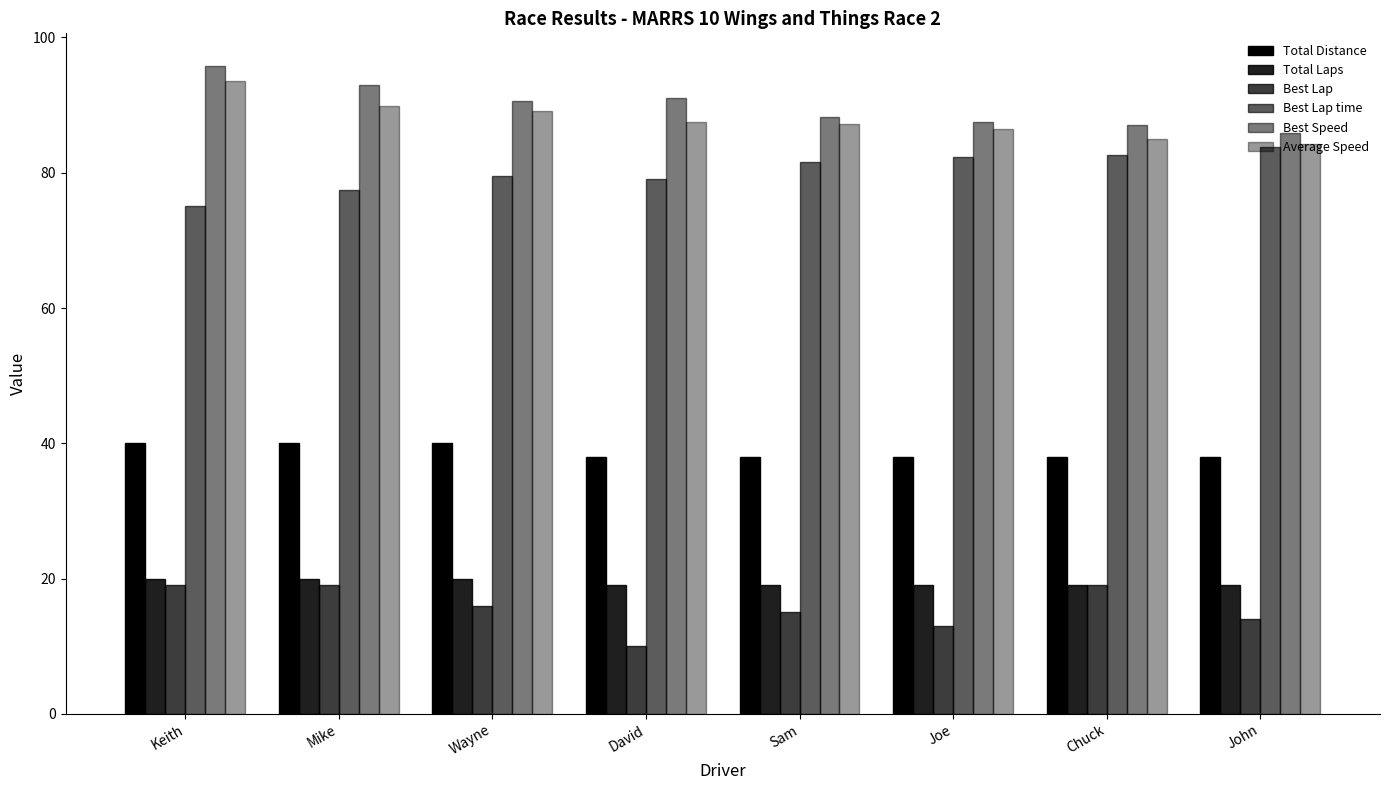

How many groups of bars are there?

8